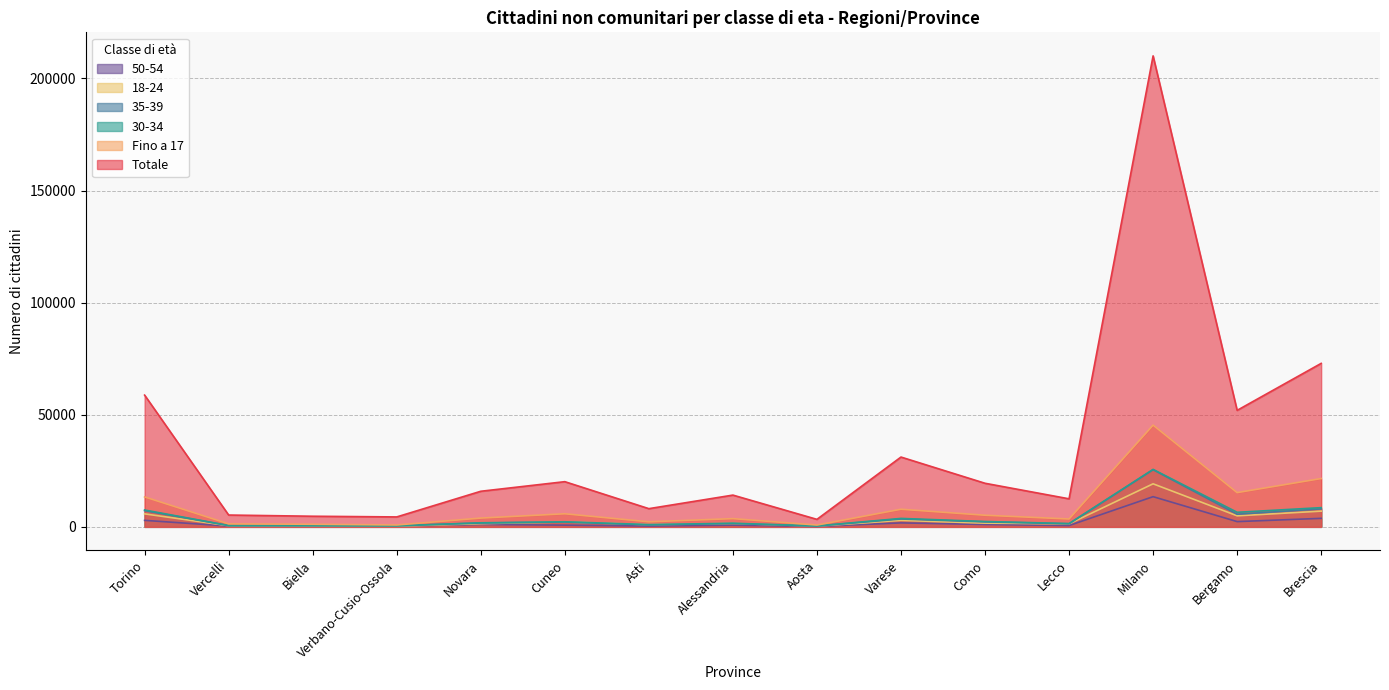

List the labels in order of Totale value, largest first.

Milano, Brescia, Torino, Bergamo, Varese, Cuneo, Como, Novara, Alessandria, Lecco, Asti, Vercelli, Biella, Verbano-Cusio-Ossola, Aosta